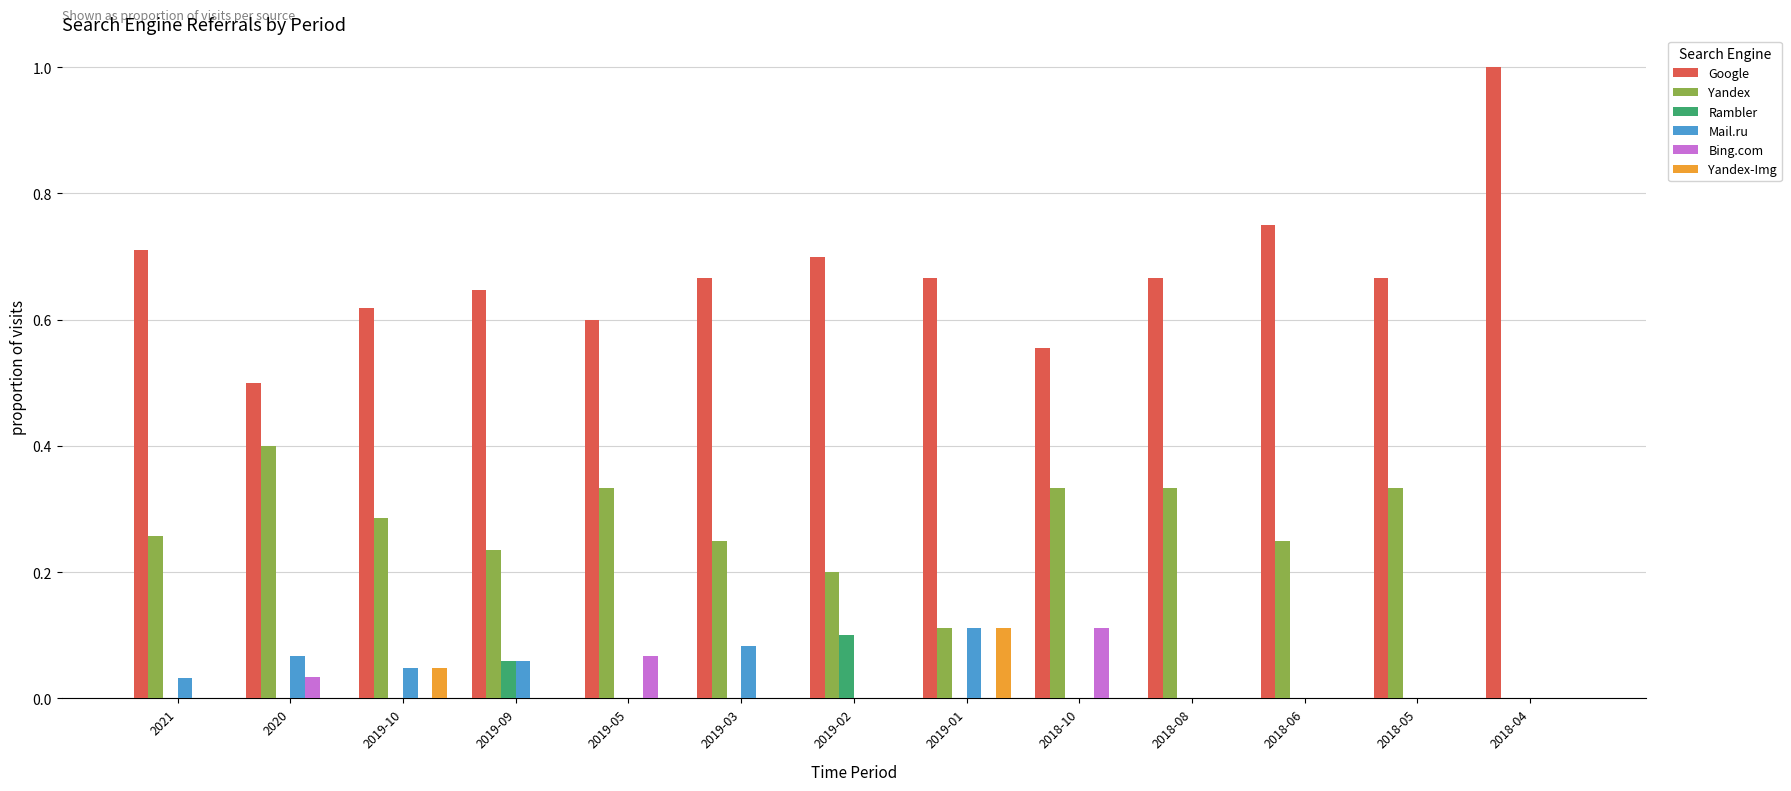

The value of Yandex at 2020 is 0.4. True or false?

True